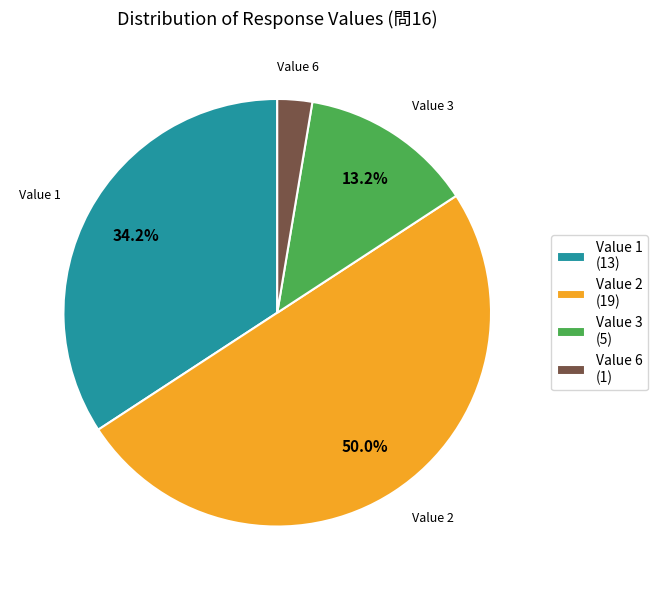

What portion of the pie excludes Value 2 (19)?

50.0%